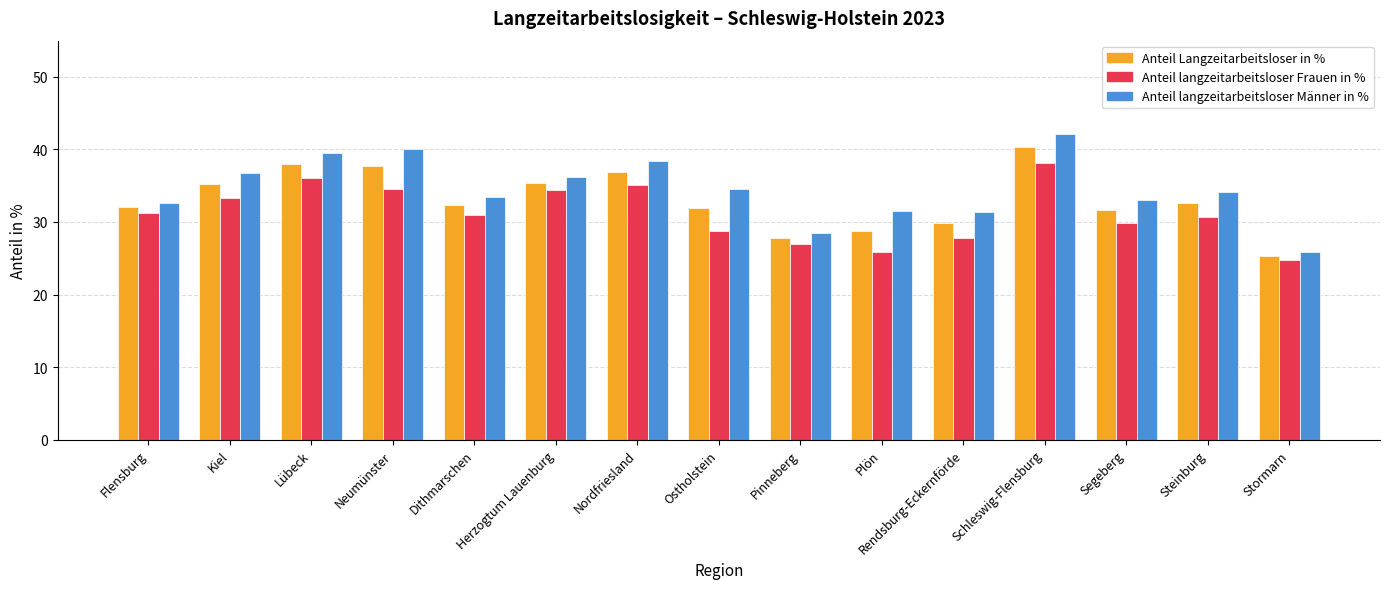

How many categories are shown in the chart?

15